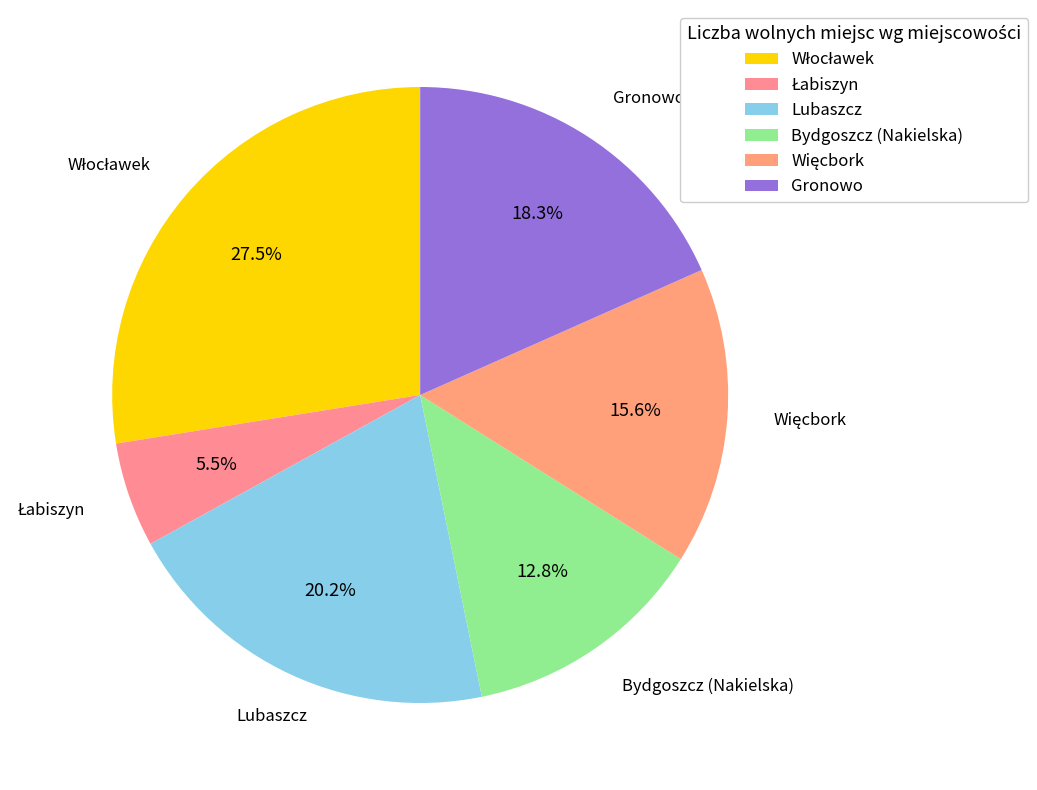

How many segments does this pie chart have?

6